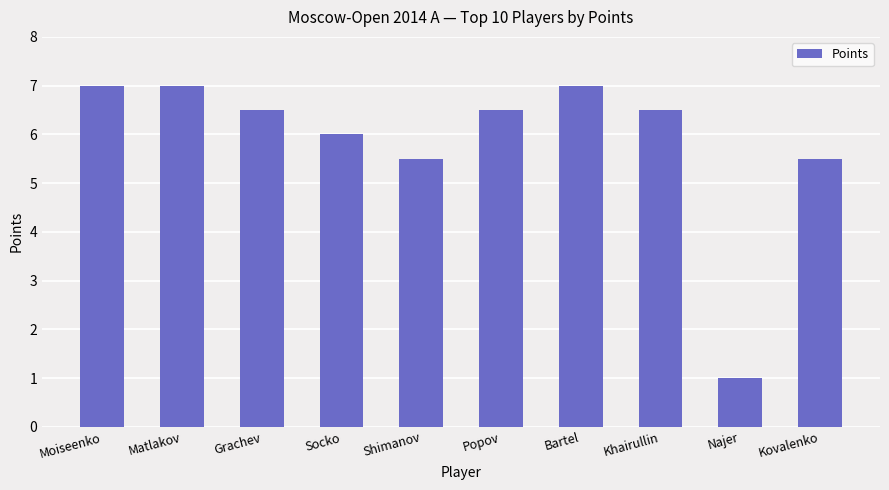

Between Shimanov and Najer, which is larger?

Shimanov